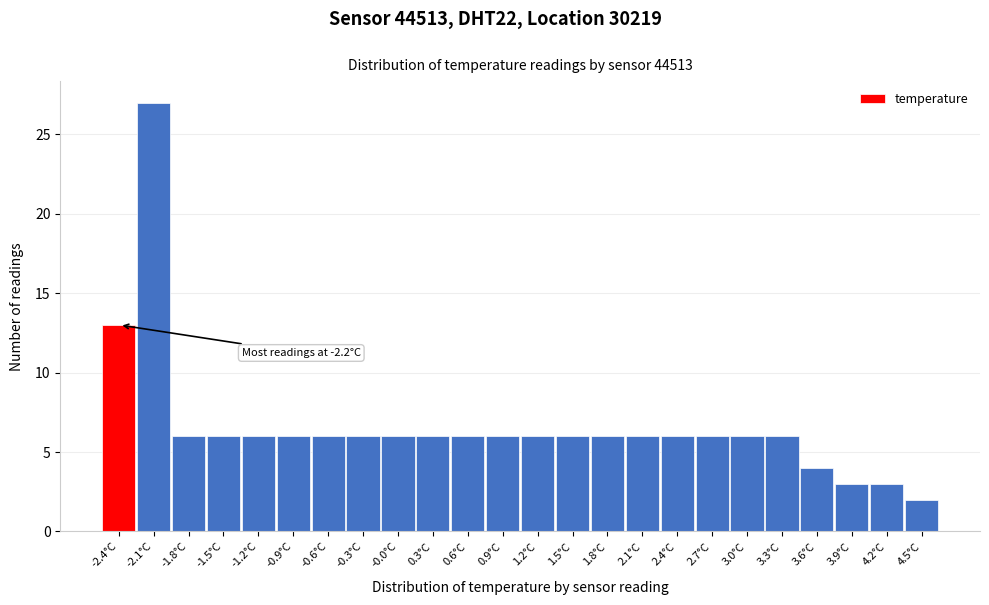

Reading left to right, list all the values displayed in this chart.

-2.4°C=13	-2.1°C=27	-1.8°C=6	-1.5°C=6	-1.2°C=6	-0.9°C=6	-0.6°C=6	-0.3°C=6	-0.0°C=6	0.3°C=6	0.6°C=6	0.9°C=6	1.2°C=6	1.5°C=6	1.8°C=6	2.1°C=6	2.4°C=6	2.7°C=6	3.0°C=6	3.3°C=6	3.6°C=4	3.9°C=3	4.2°C=3	4.5°C=2